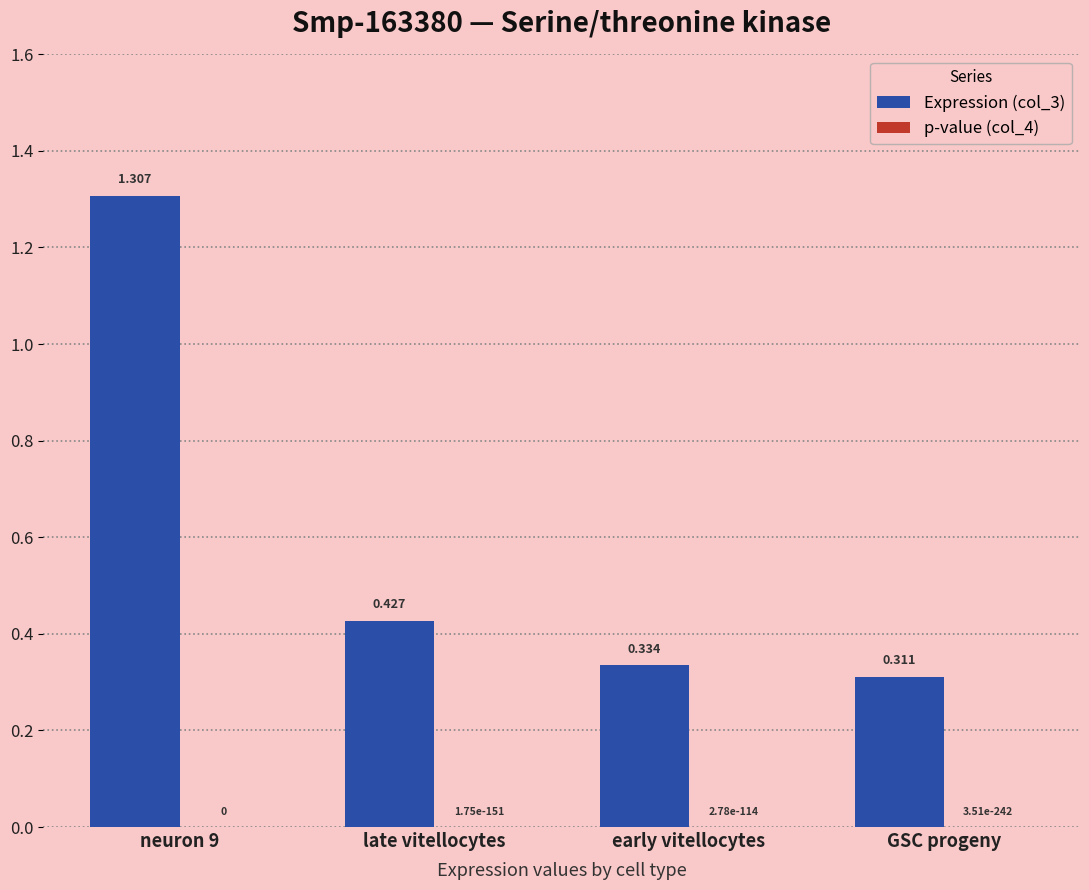

At which category does the chart reach its minimum across all series?

neuron 9